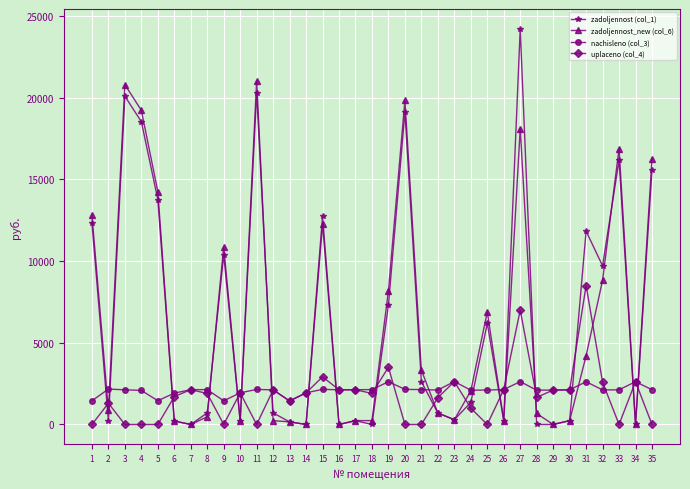

After their last crossing, which series has the higher values: uplaceno (col_4) or zadoljennost_new (col_6)?

zadoljennost_new (col_6)